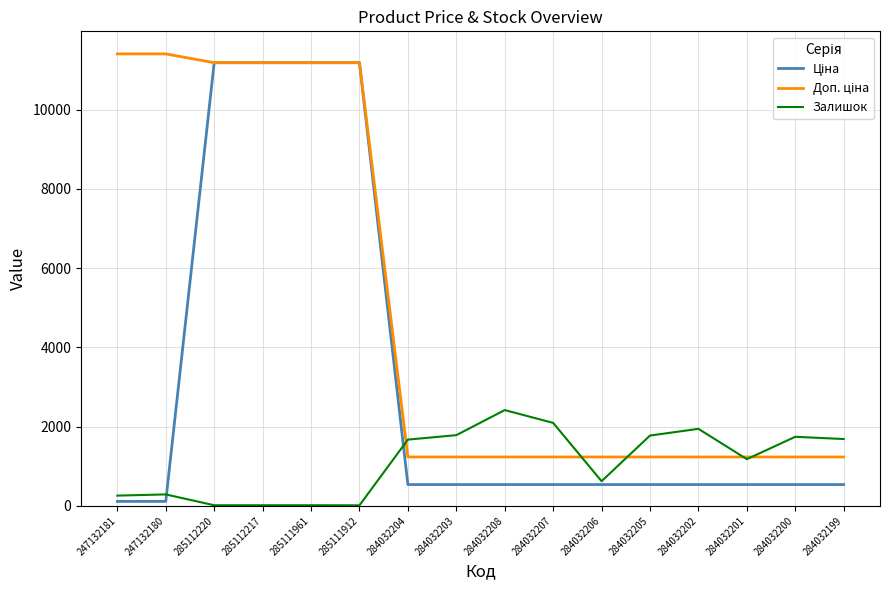

What is the total value across all series at 284032206?

2398.4